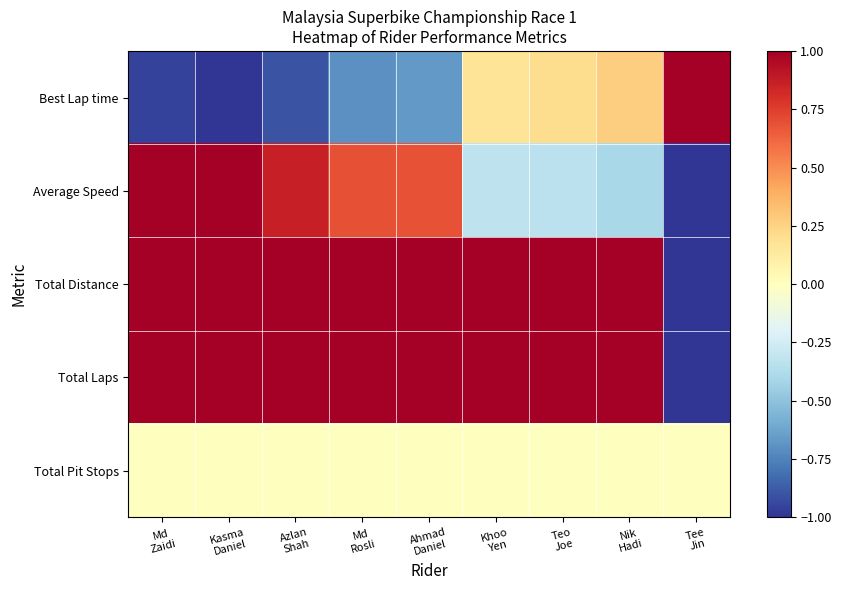

How many series are shown in this chart?

5